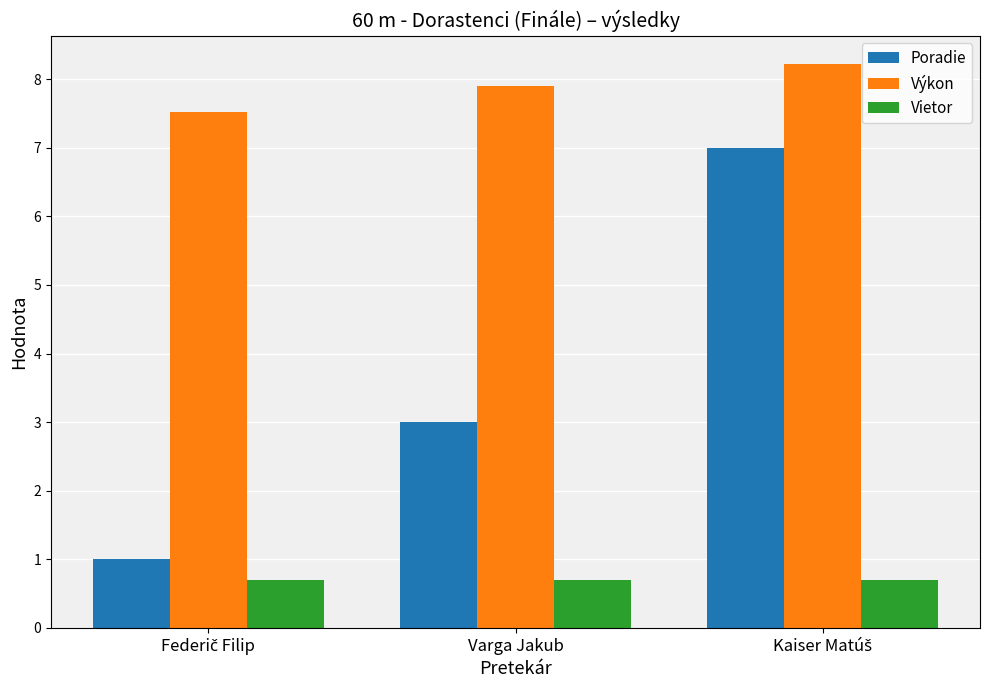

Reading left to right, extract all data points from this chart.

Poradie: 1.0	3.0	7.0
Výkon: 7.5	7.9	8.2
Vietor: 0.7	0.7	0.7